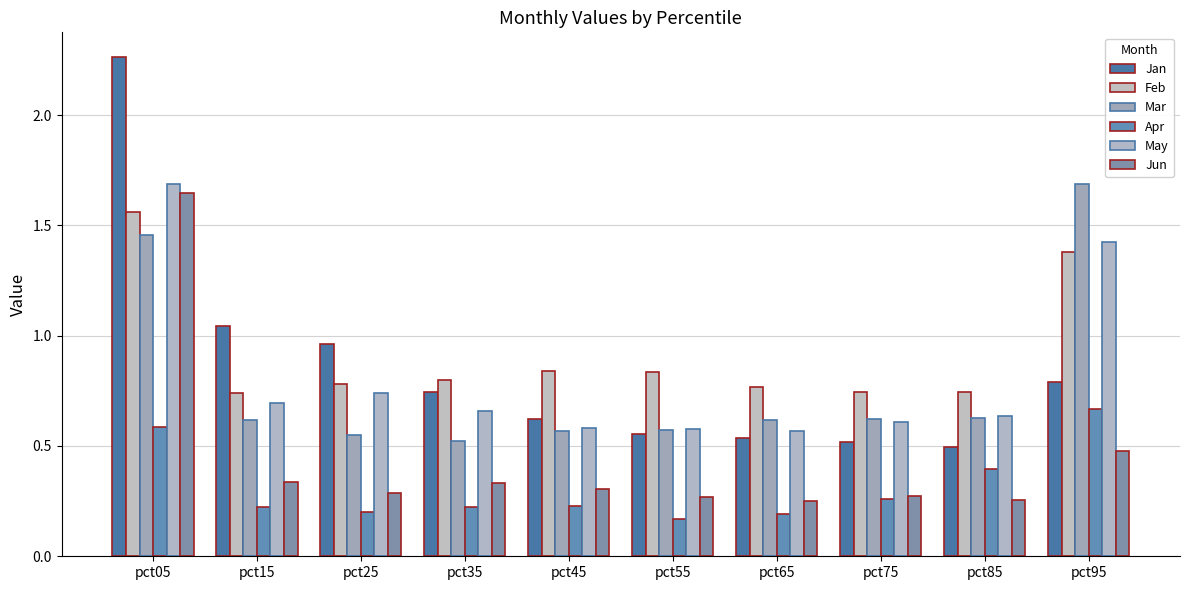

Which series has the widest spread of values?

Jan